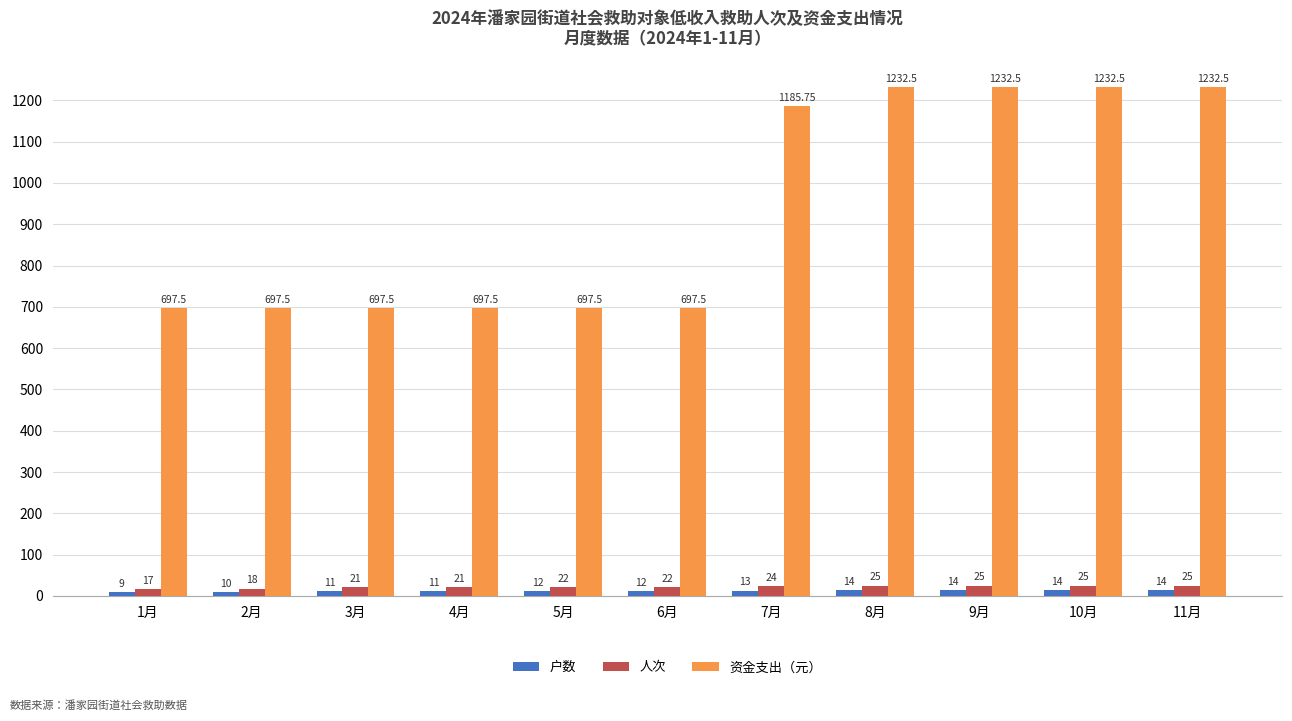

What is the approximate value of 人次 at 1月?

17.0